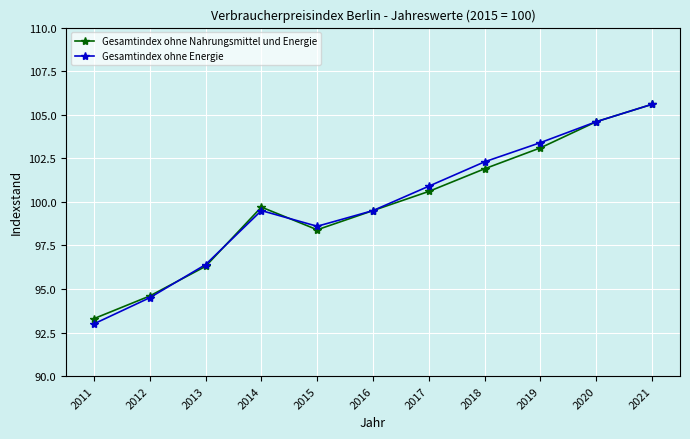

At which category does Gesamtindex ohne Energie reach its first local valley?

2015